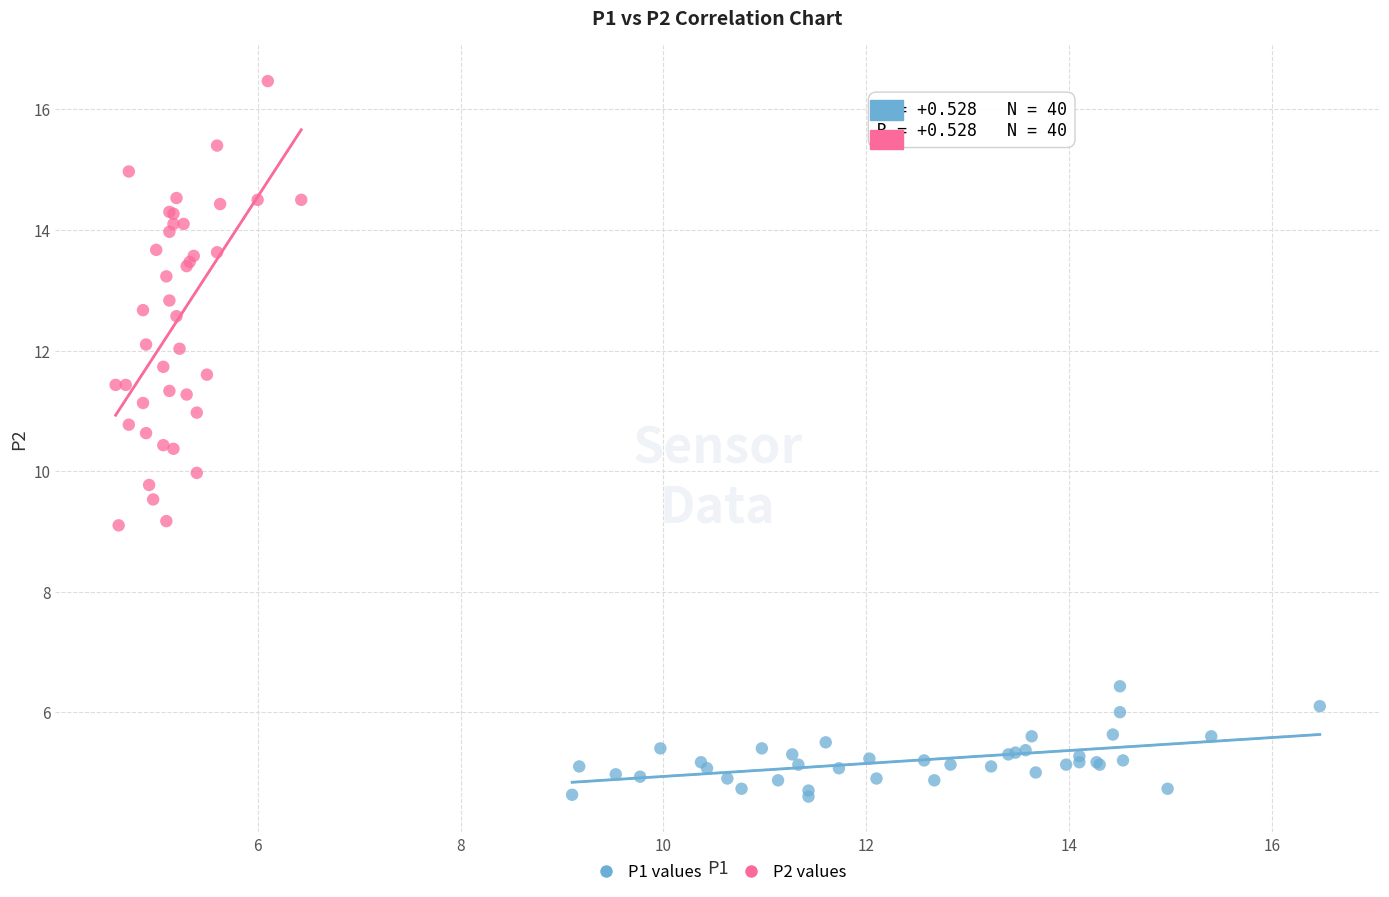

Which series reaches the minimum Y coordinate?

P1 values